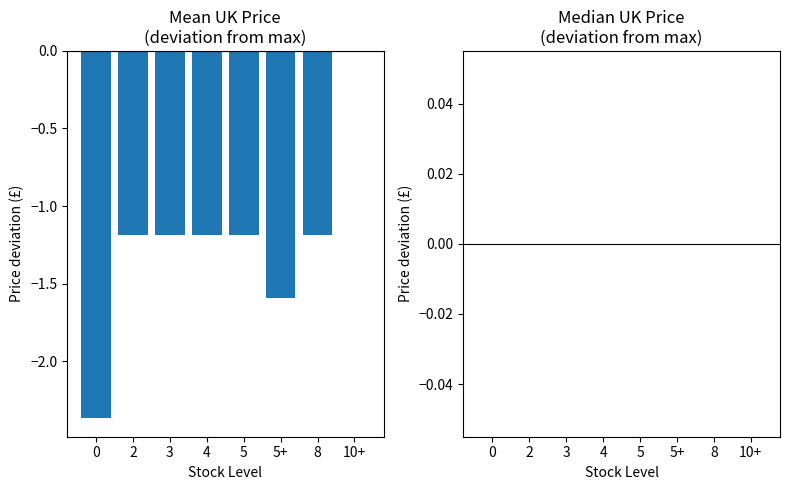

What is the change in value from 5+ to 8?

+0.4